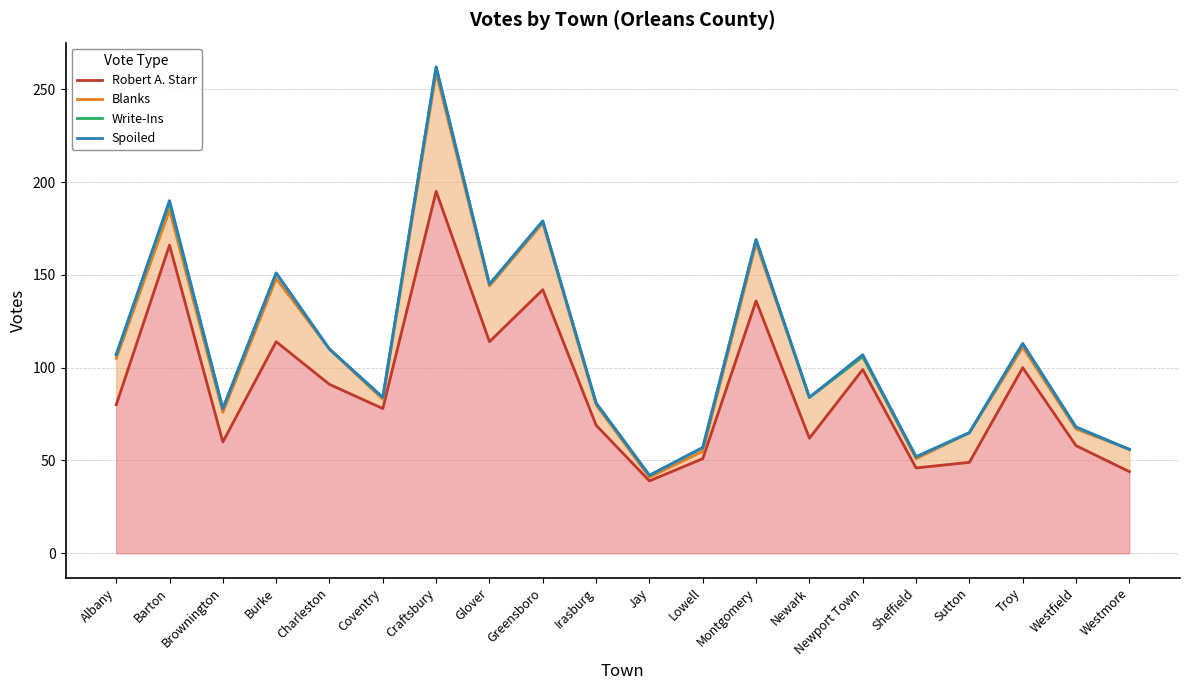

At which category is the sum across all series the highest?

Craftsbury